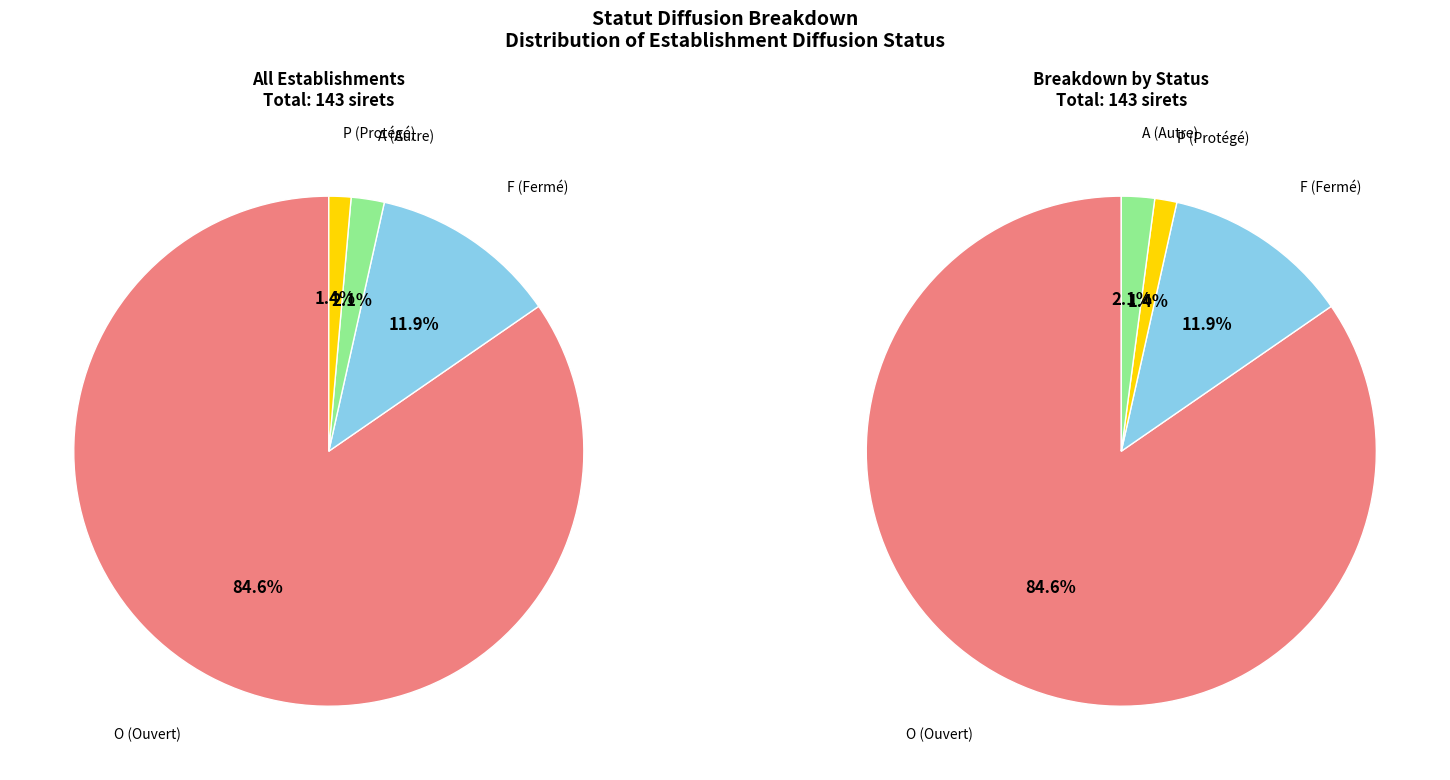

How many segments does this pie chart have?

4